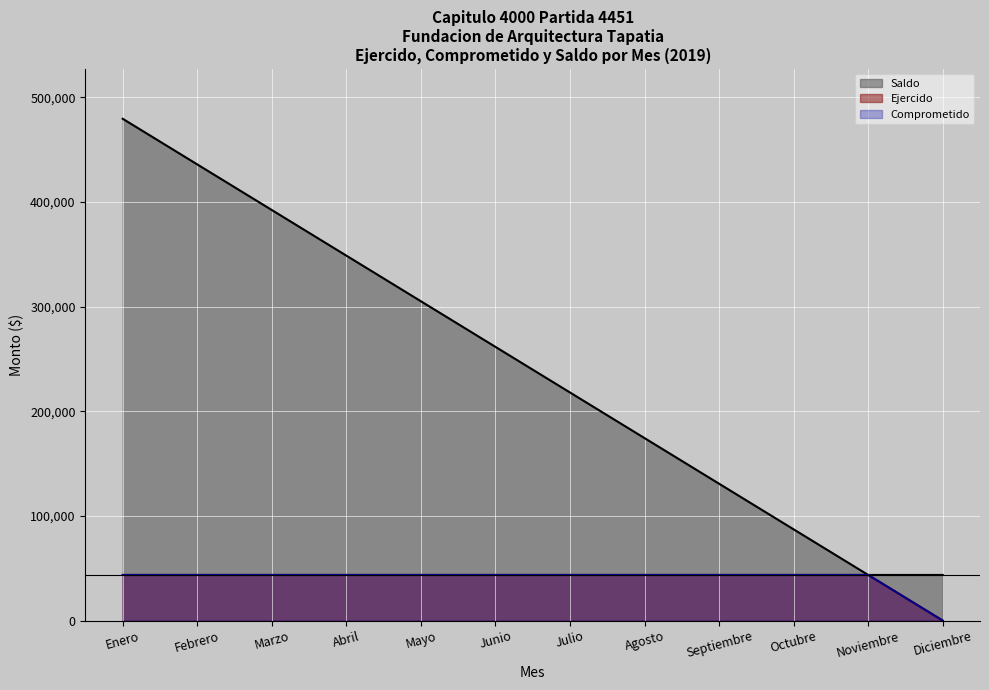

True or false: Saldo has more than 2 points higher than both neighbors.

False